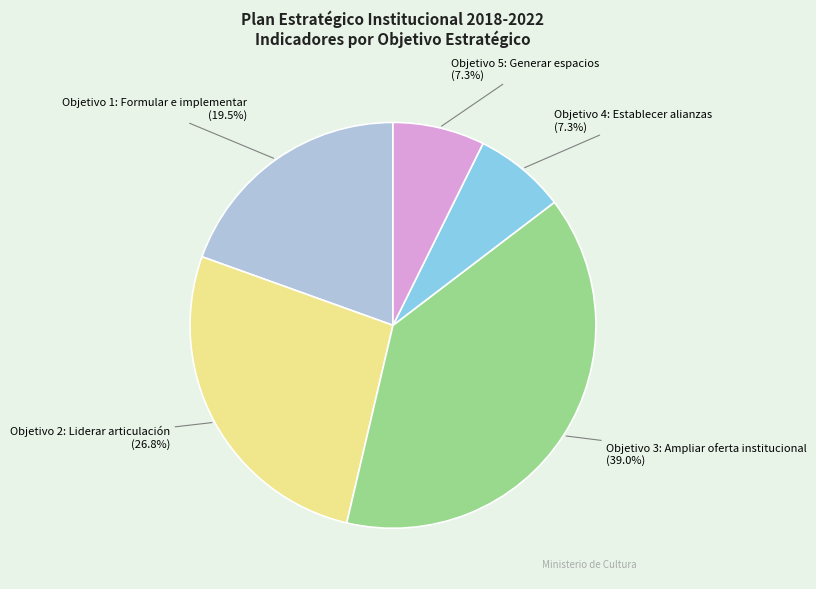

How many slices are in this pie chart?

5